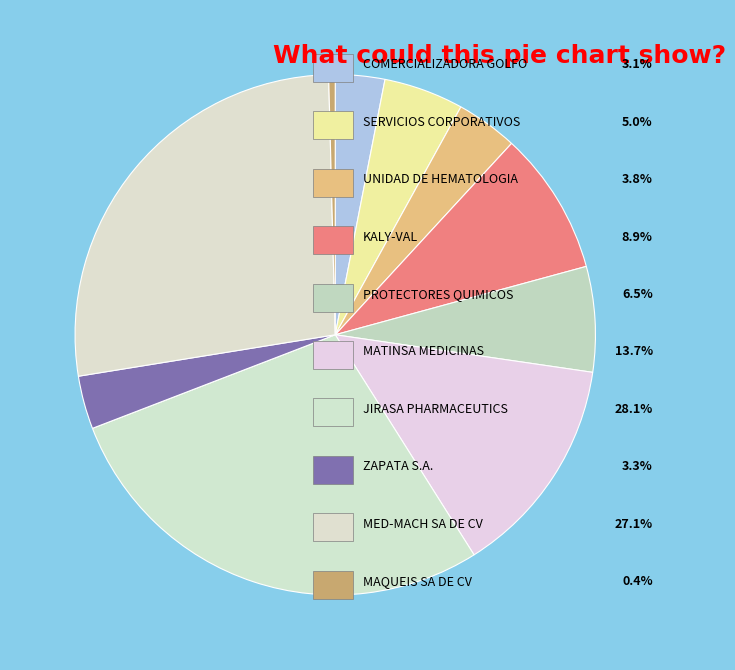

Which category has the smallest portion of the pie?

MAQUEIS SA DE CV